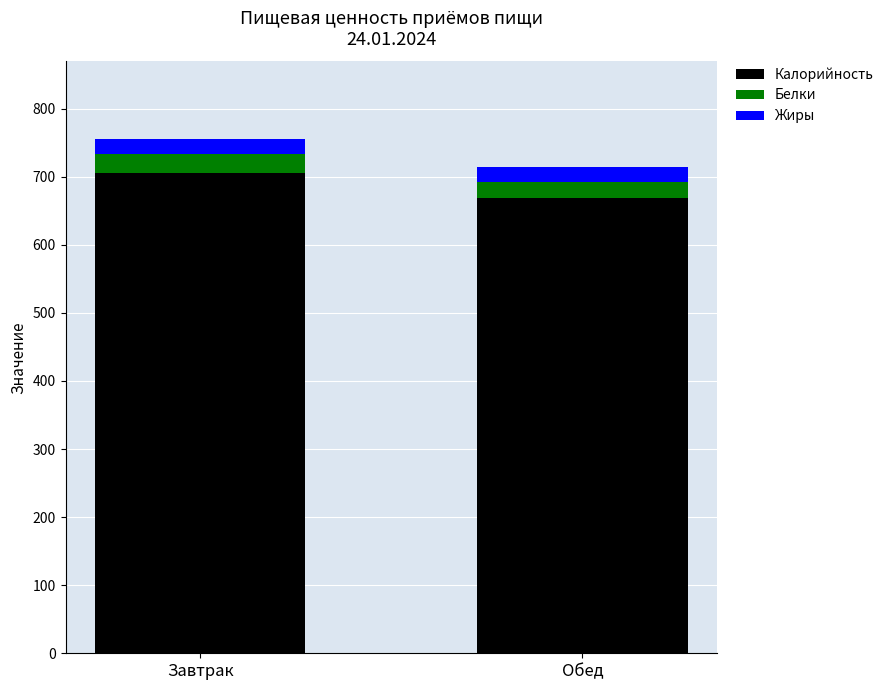

What is the difference between the maximum and minimum values in the Калорийность series?

36